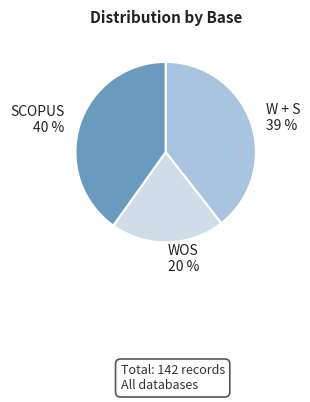

Which slice is the smallest?

WOS